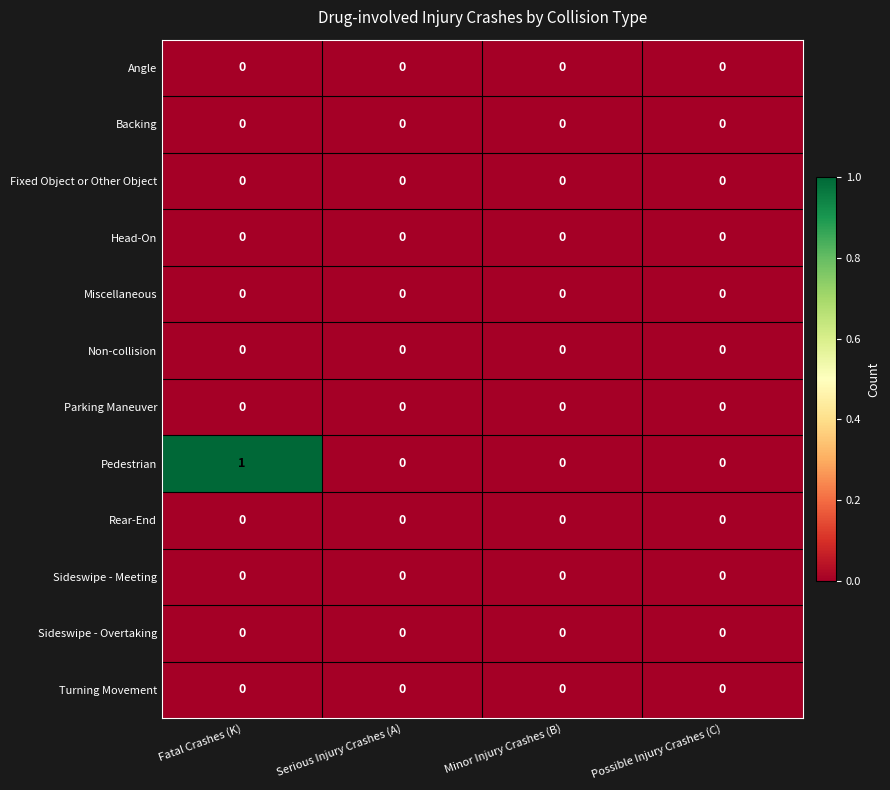

Which label corresponds to the largest value in the chart?

Fatal Crashes (K)